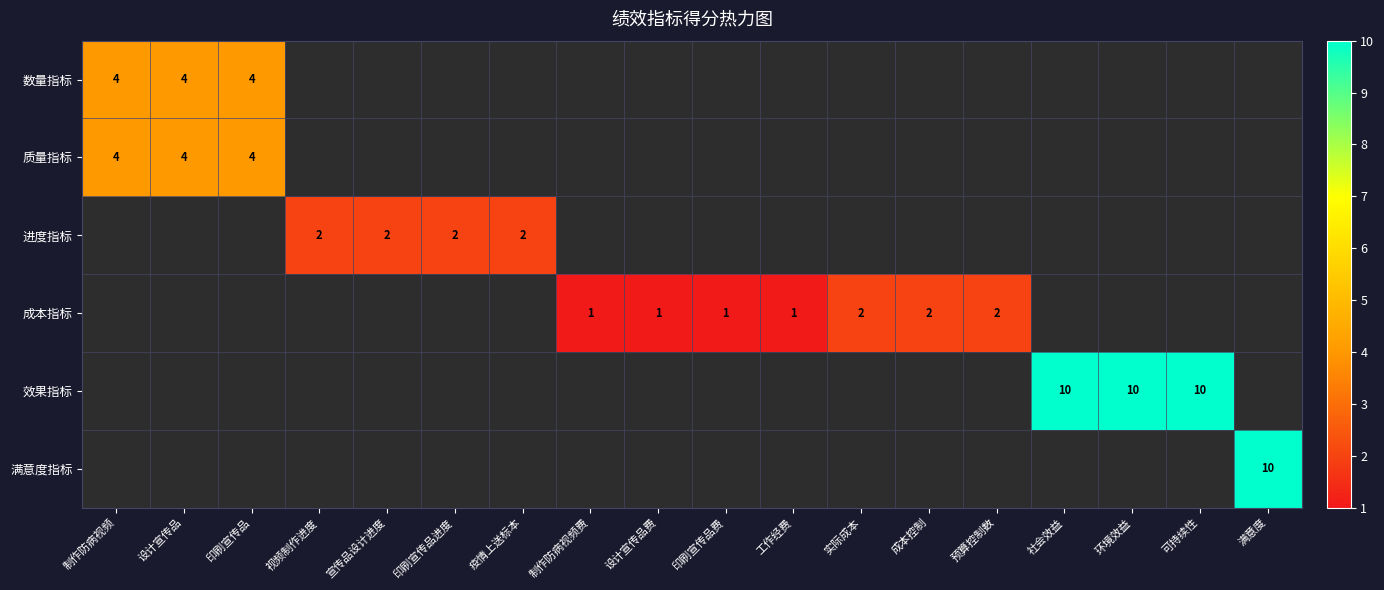

Is it true that 数量指标 equals 4 at 制作防病视频?

True